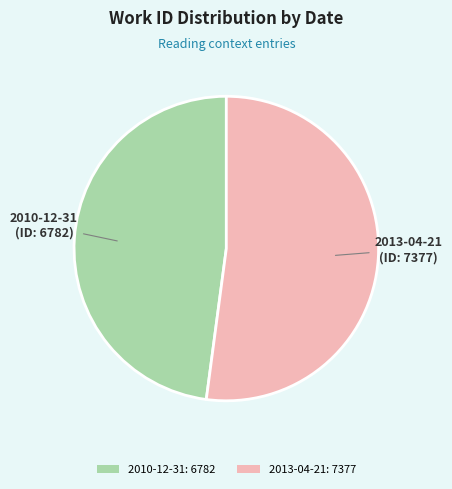

Rank the categories by value from lowest to highest.

2010-12-31, 2013-04-21